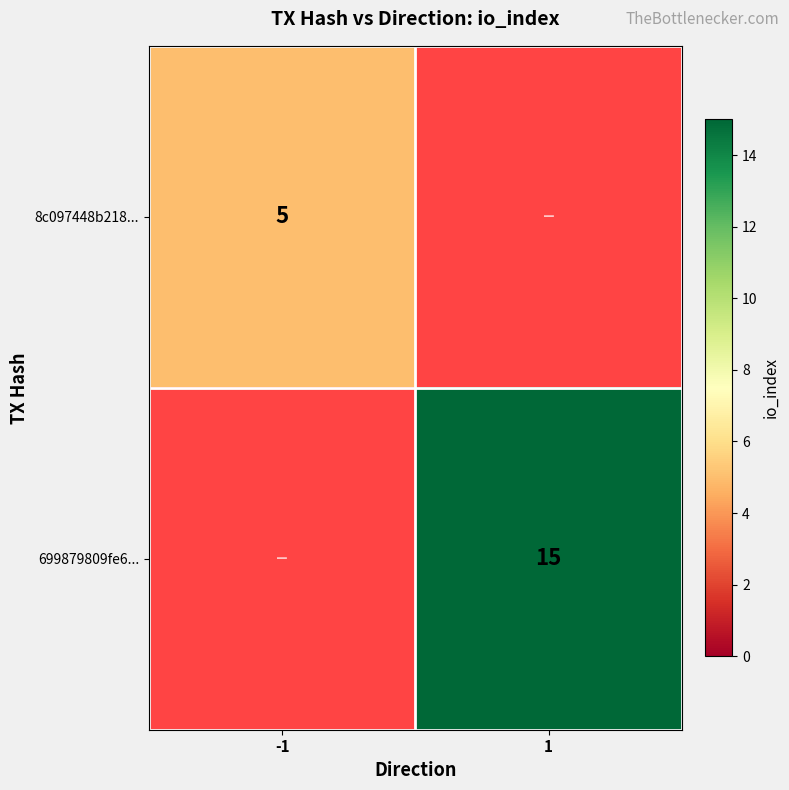

The 8c097448b218... series shows 5 at -1. True or false?

True